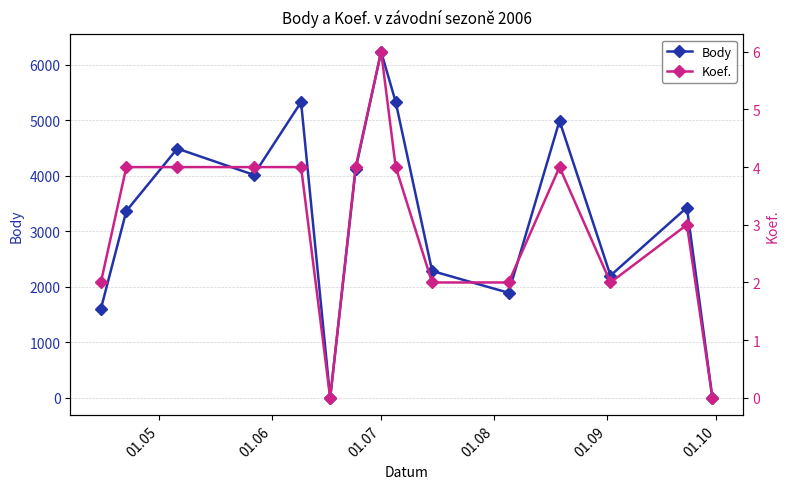

How many interior local valleys does the Body series have?

4